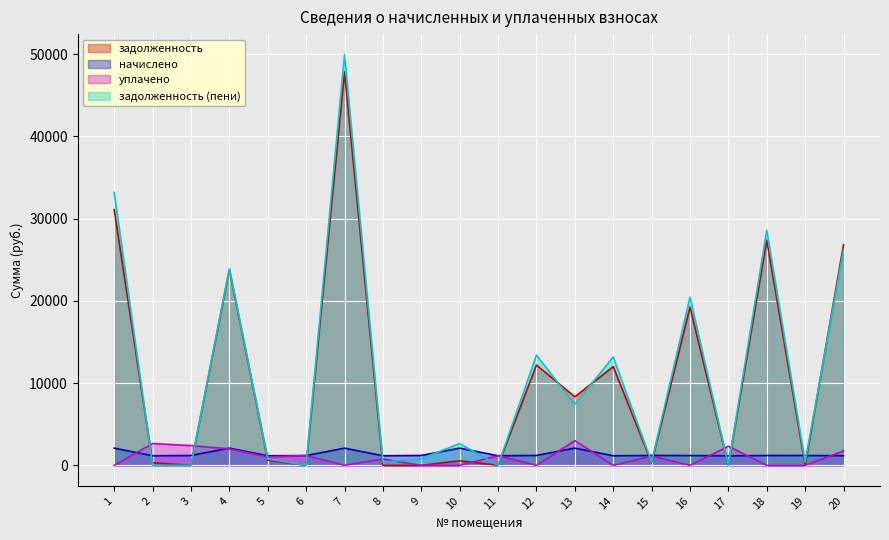

How many times do уплачено and задолженность (пени) cross each other?

12